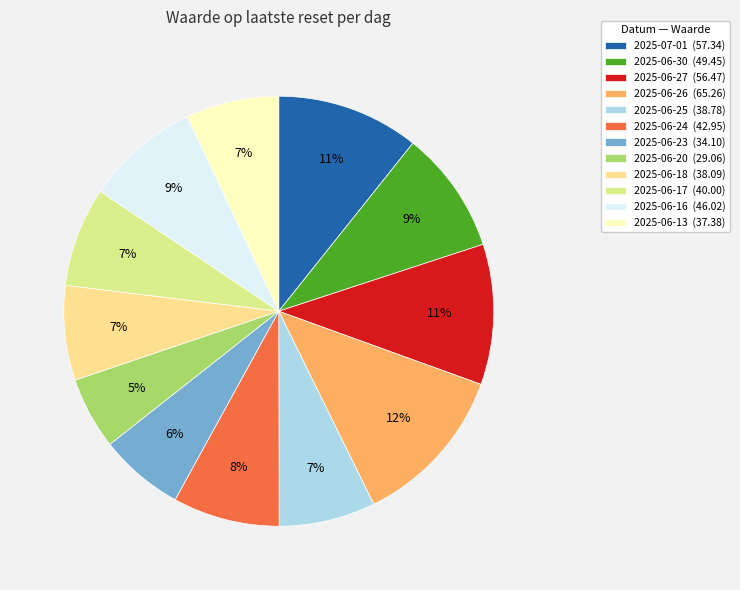

Combined, do 2025-06-24 (42.95) and 2025-06-13 (37.38) account for over 50%?

No